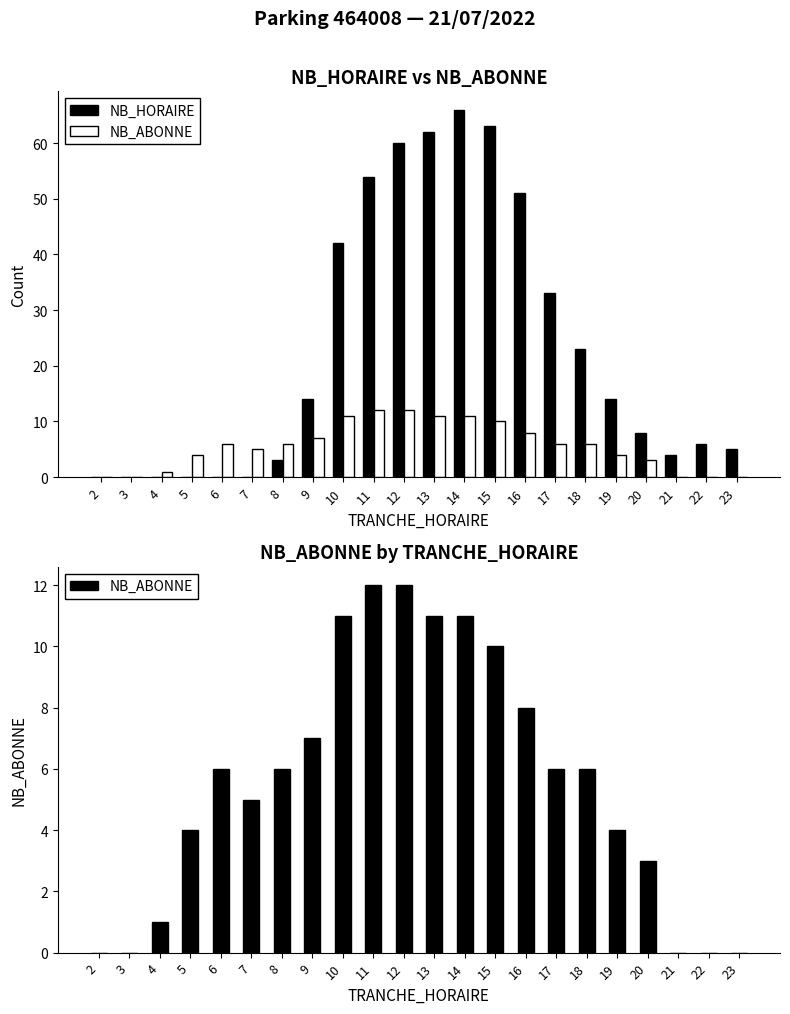

What is the difference between the second highest and second lowest values in the NB_HORAIRE series?

63